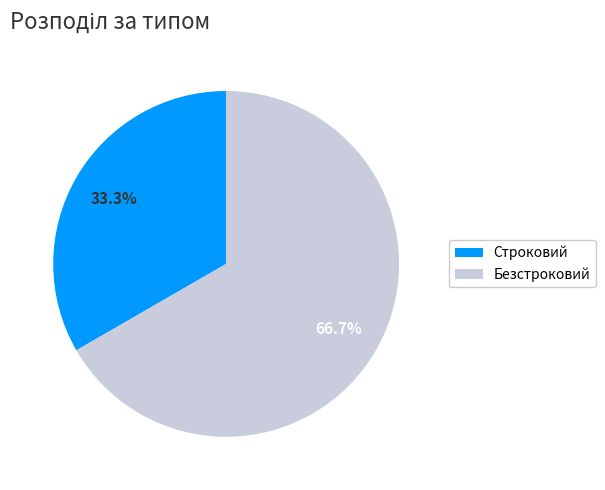

Between Строковий and Безстроковий, which is larger?

Безстроковий